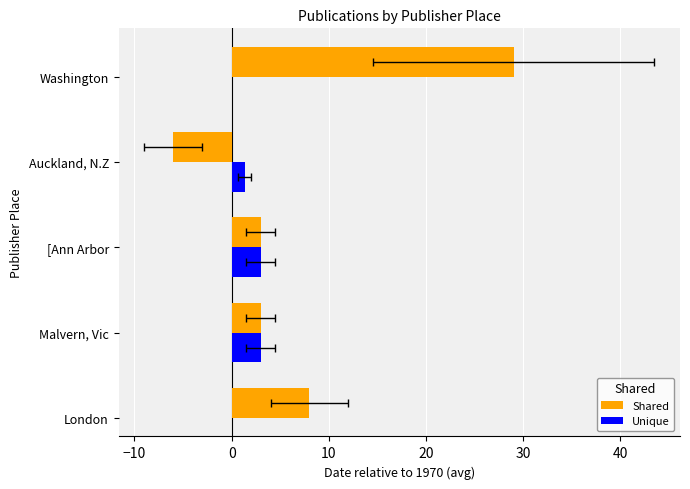

List the series in order of their peak value, highest first.

Shared, Unique